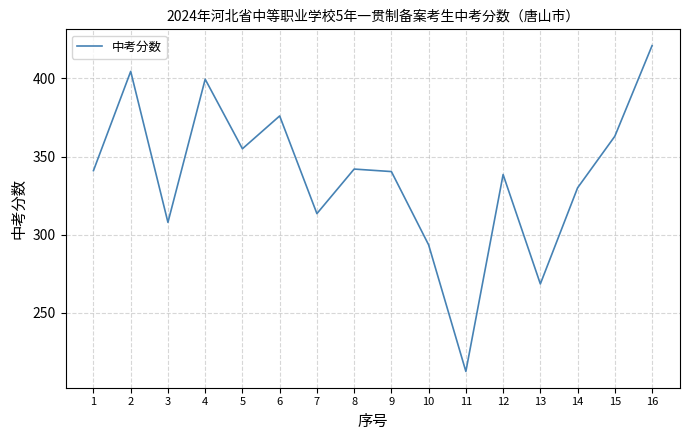

What is the smallest value displayed?

212.5